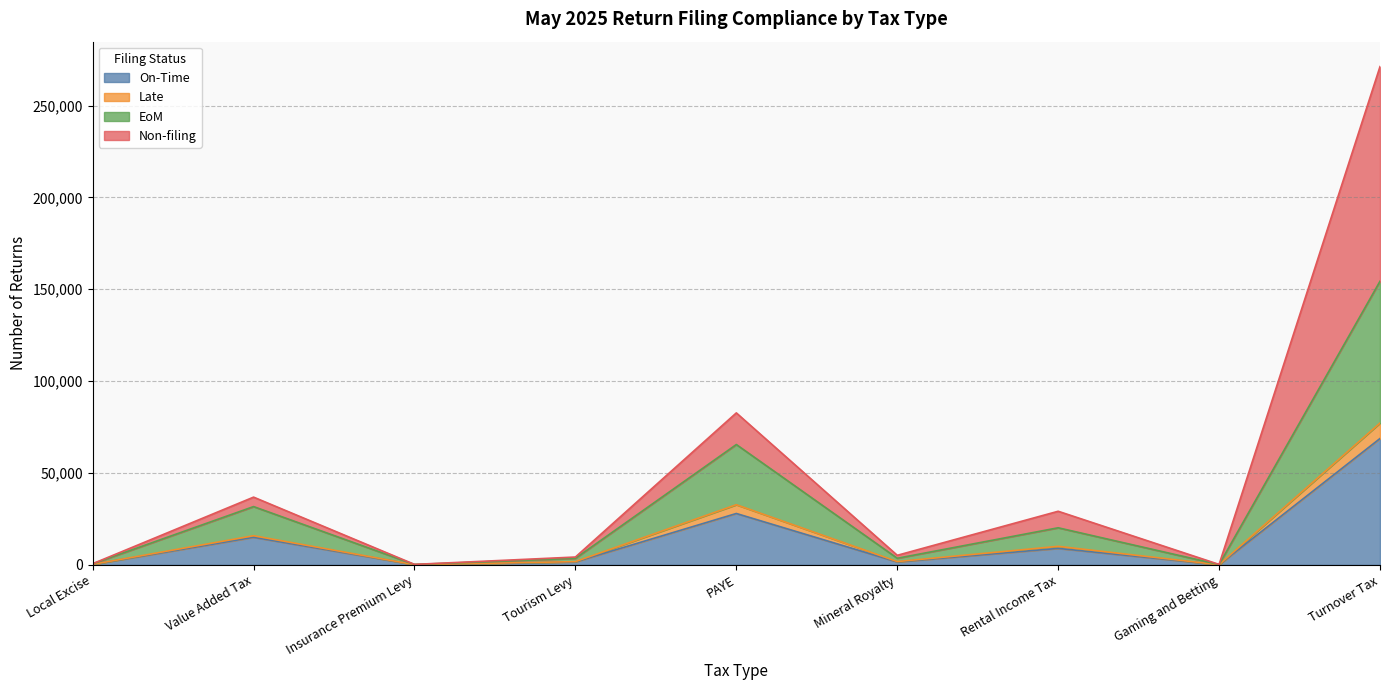

What is the spread (max minus min) of values at Local Excise?

390